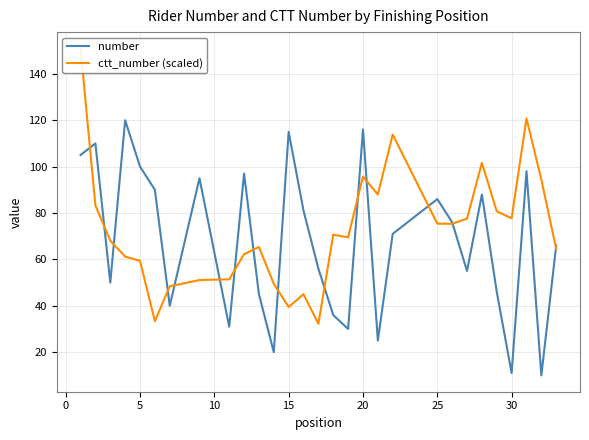

How many interior local peaks does the ctt_number (scaled) series have?

7